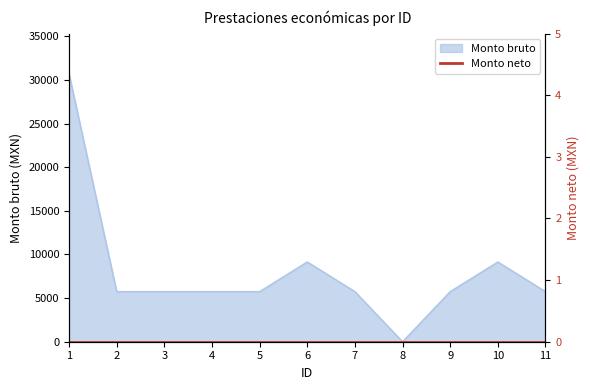

Is it true that the value at 6 is 9143.5?

True